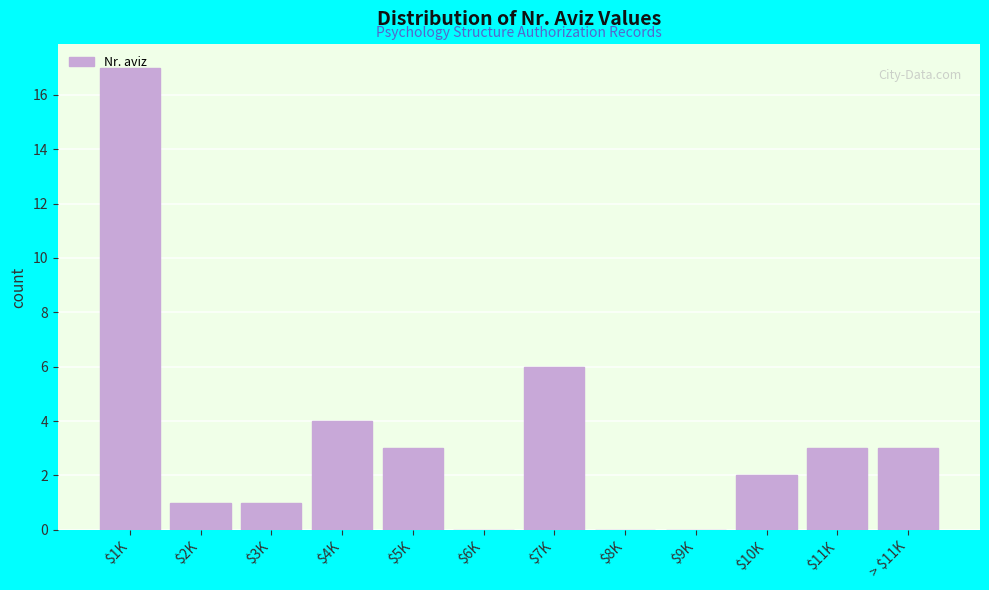

What is the sum of all values?

40